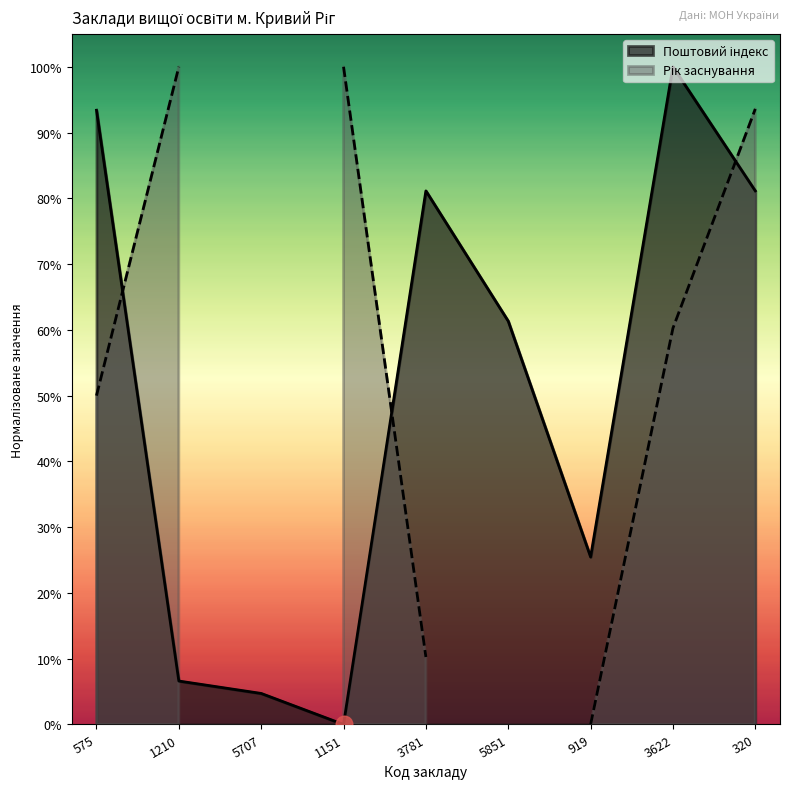

At which category does the chart reach its peak across all series?

3622